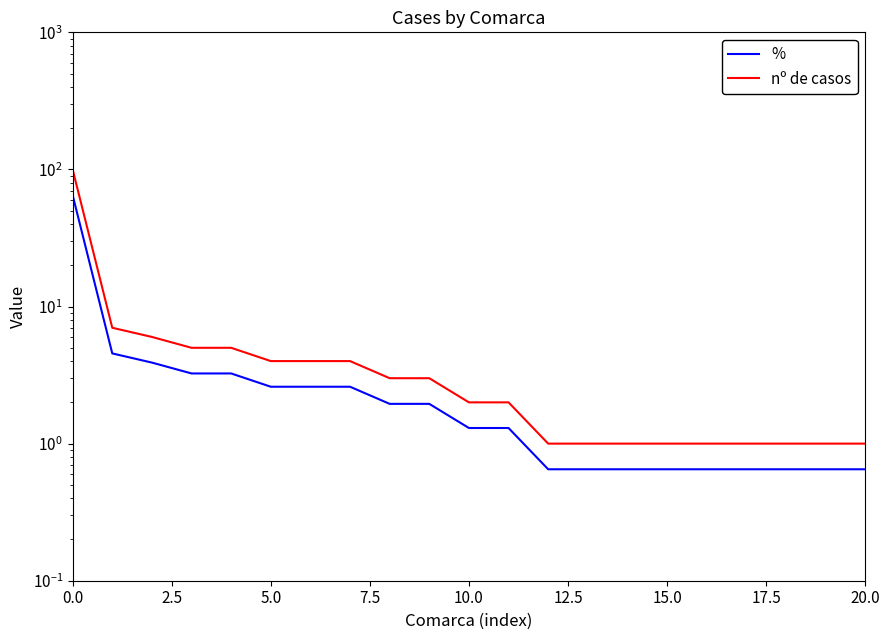

What is the sum of all nº de casos values?

154.0